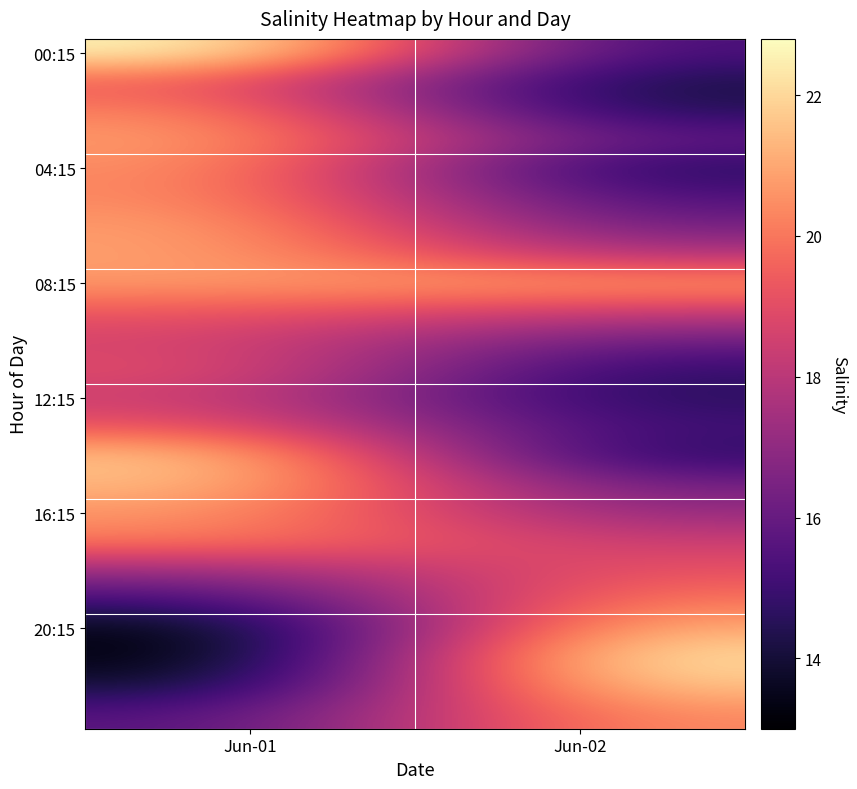

What is the spread (max minus min) of values at Jun-02?

8.3